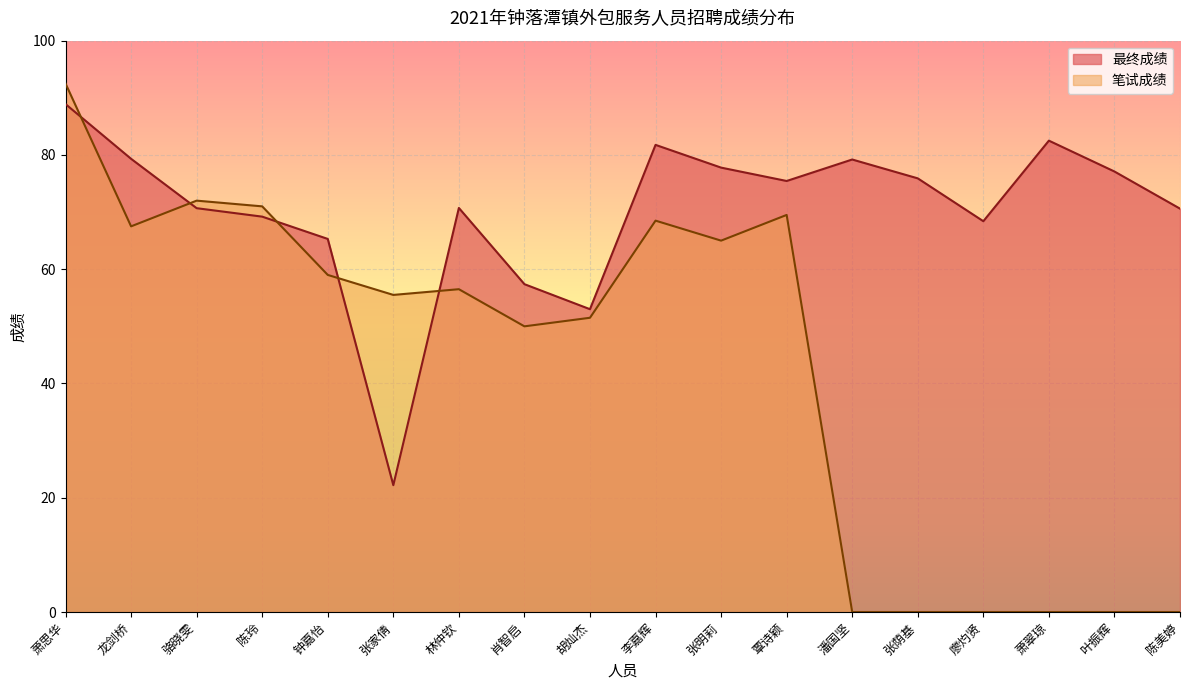

What is the greatest value displayed?

92.5